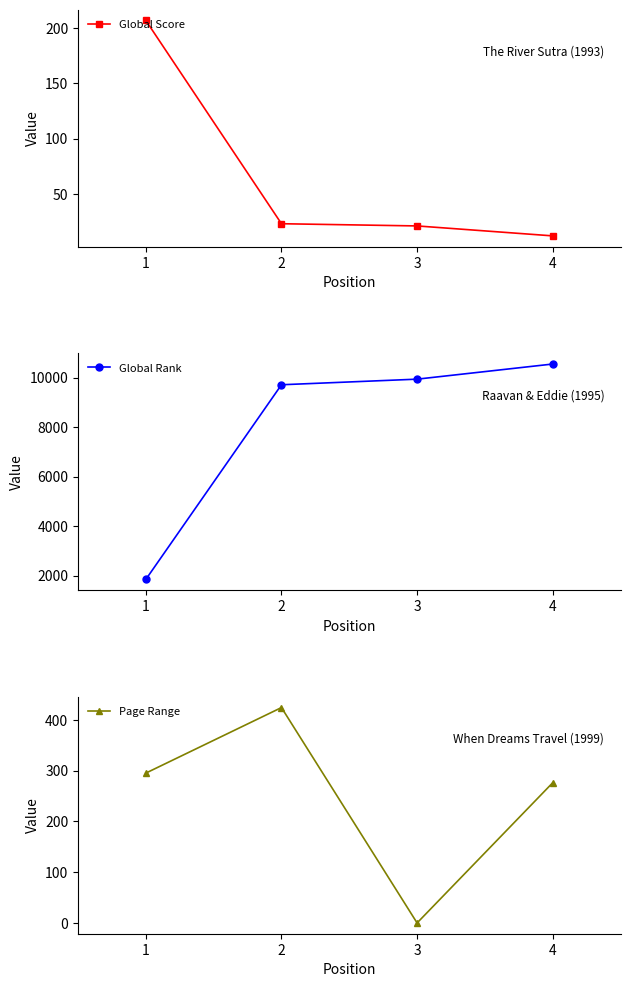

At which label is Global Score closest to 109?

2